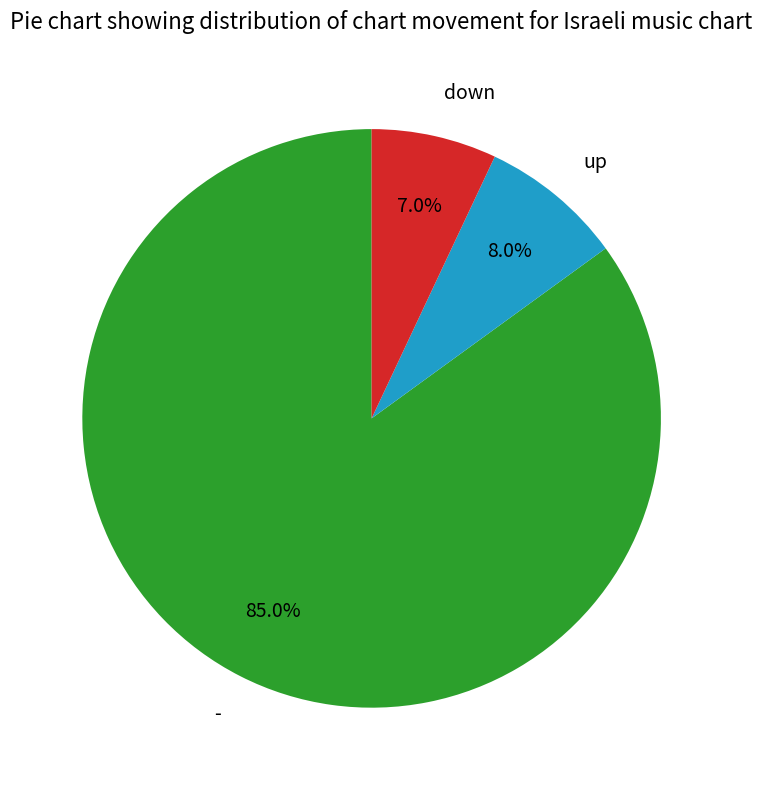

To the nearest percent, what portion does - represent?

85%